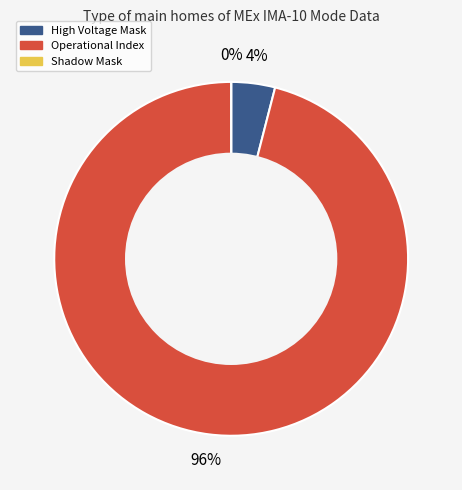

The Operational Index slice represents 84% of the pie. True or false?

False